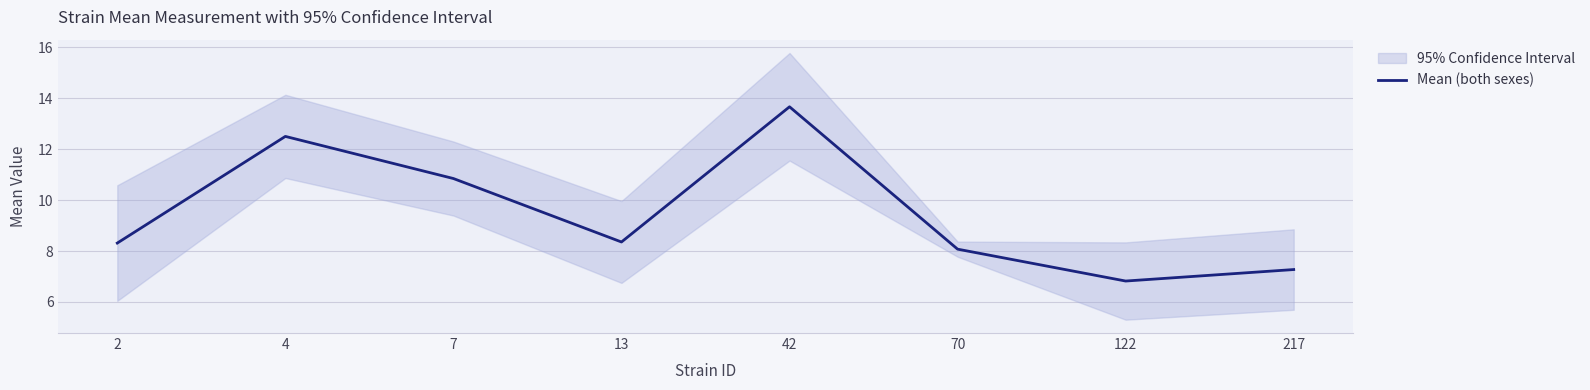

Where is the data nearest to the value 10?

7